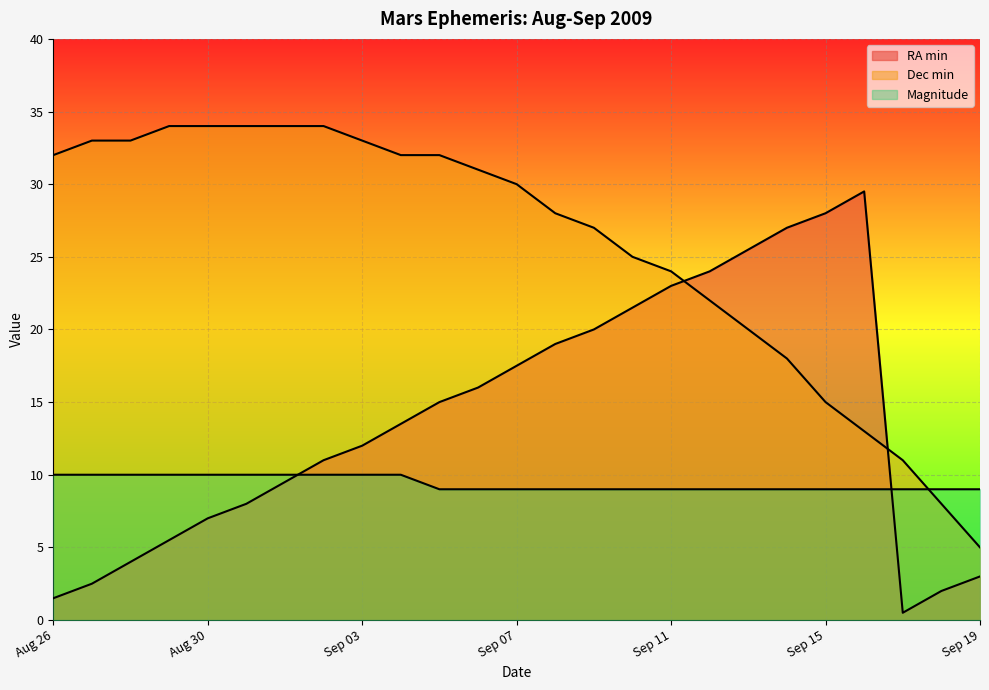

What is the label of the 8th point from the left?

Sep 02